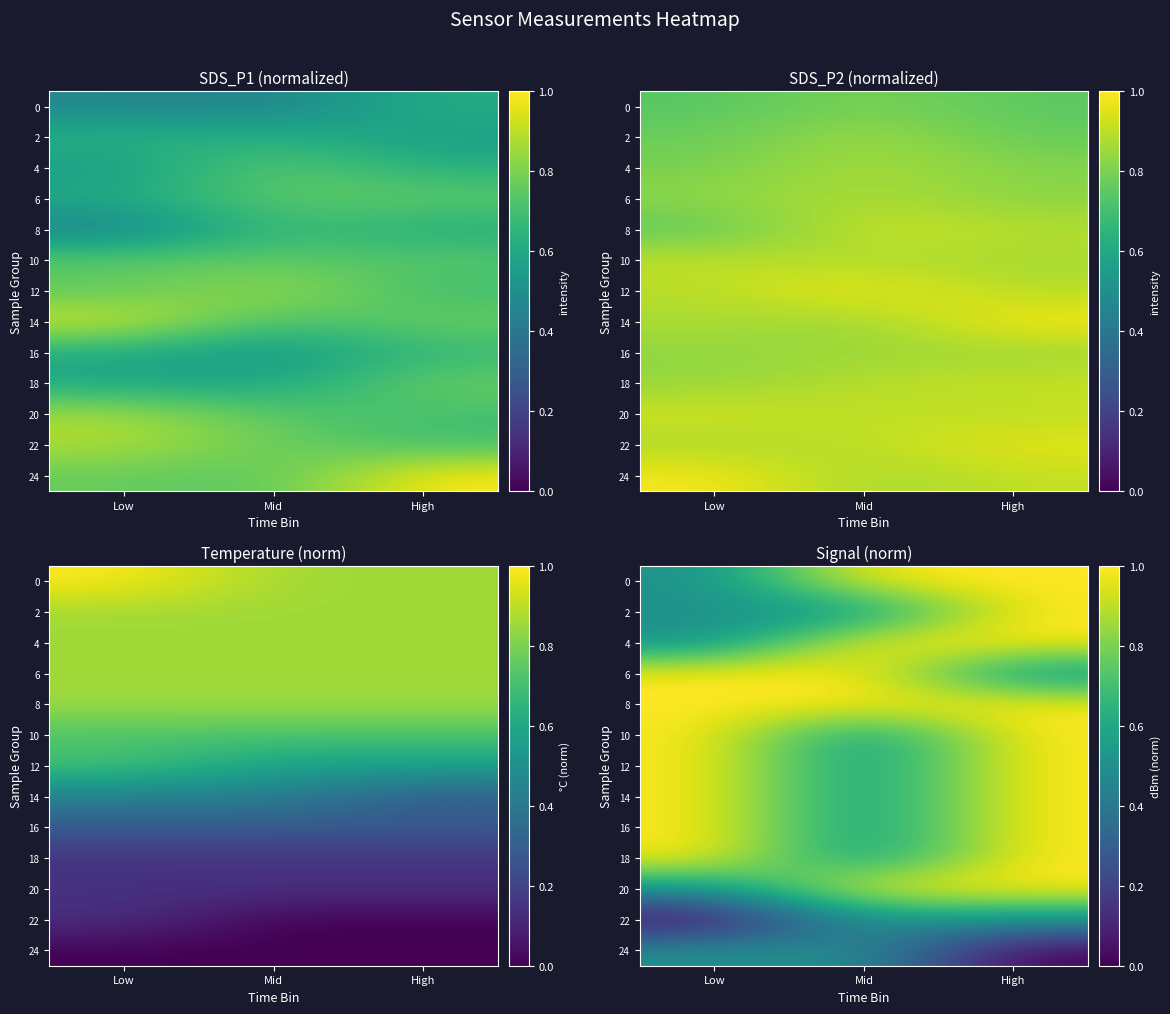

At how many categories does at least one series exceed 0?

3